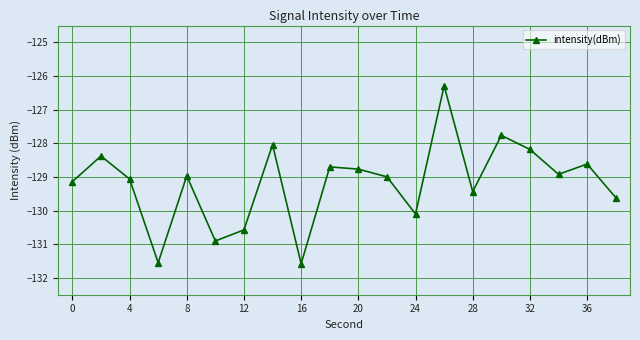

What is the minimum value shown in the chart?

-131.6